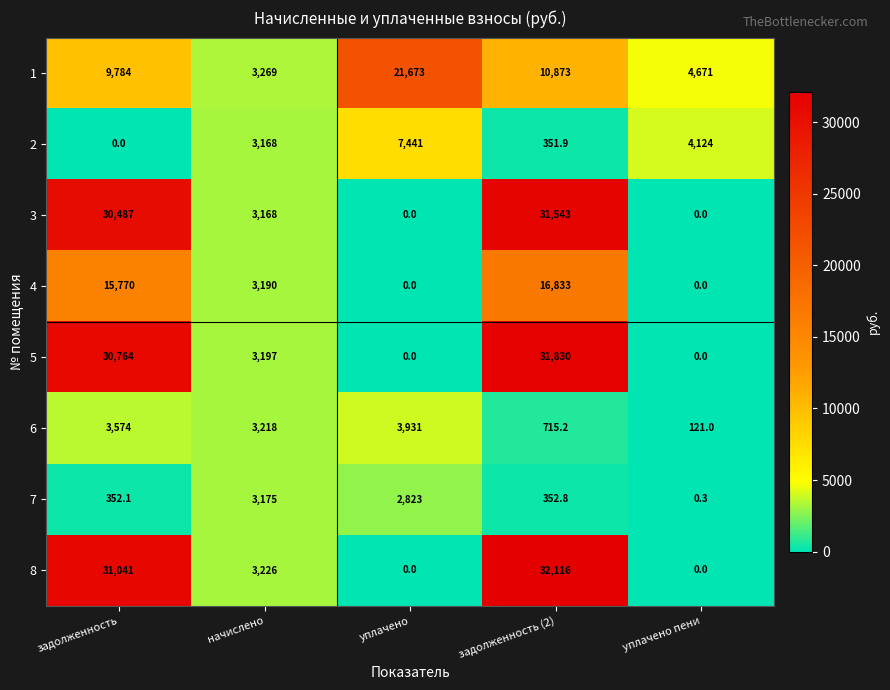

What is the difference between the highest and lowest values at задолженность?

31041.0